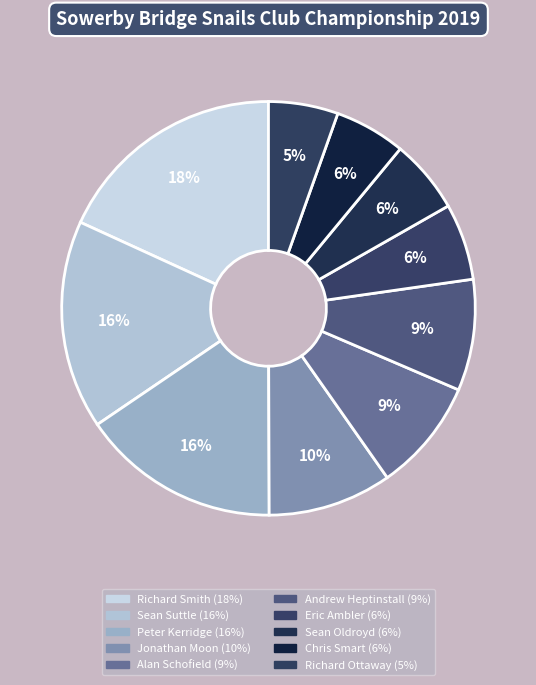

Is Peter Kerridge the majority of the pie?

No